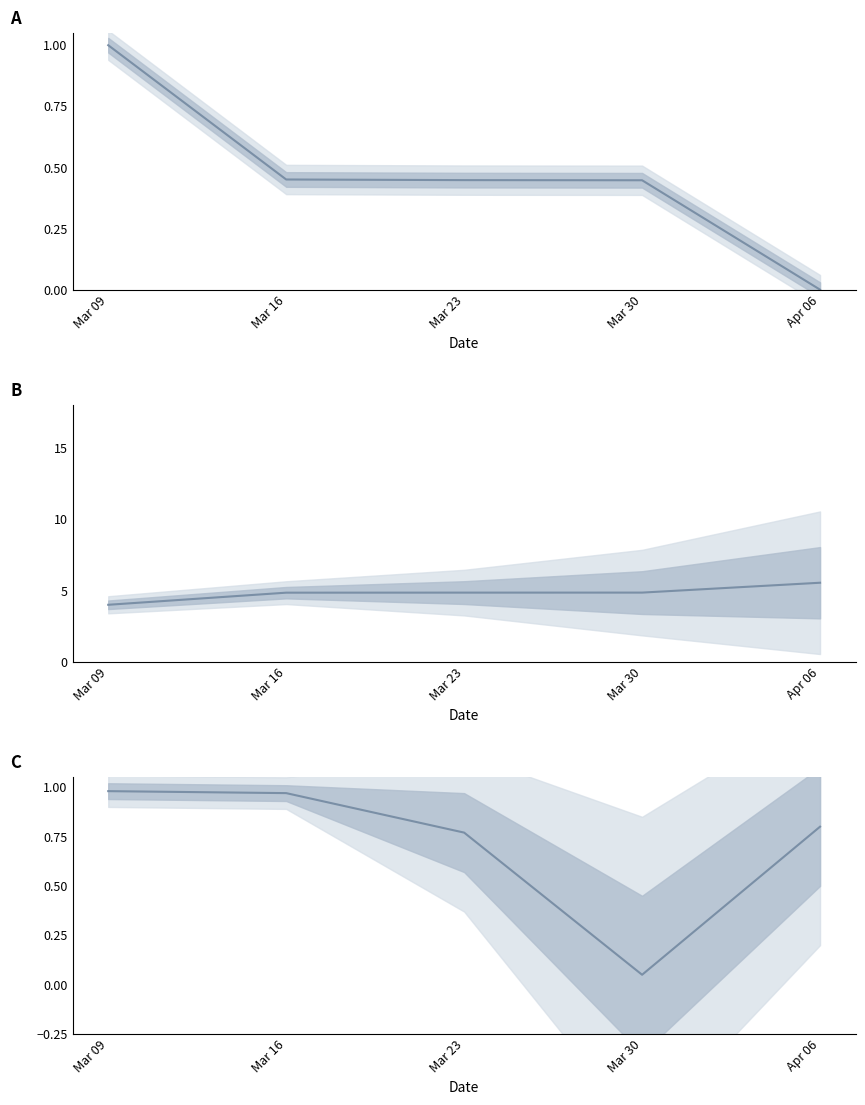

What is the value of the id (pattern) point at the 2nd from the left?

1.0